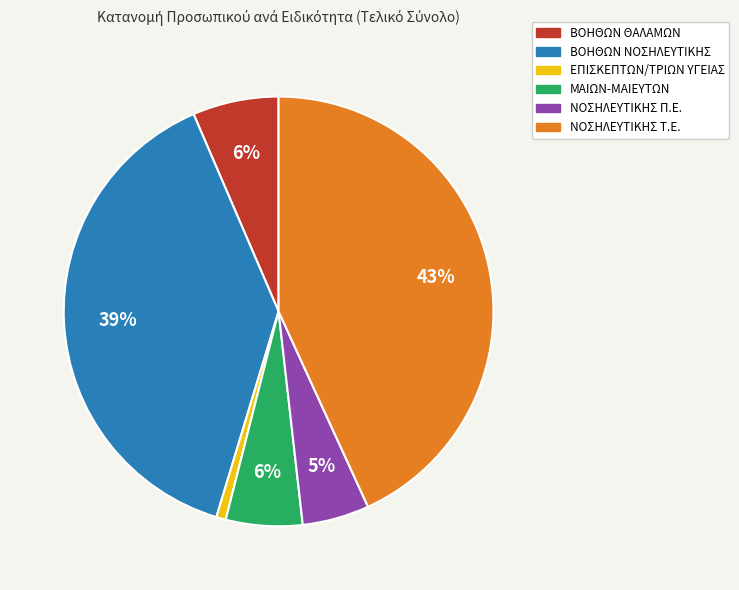

How many slices are in this pie chart?

6